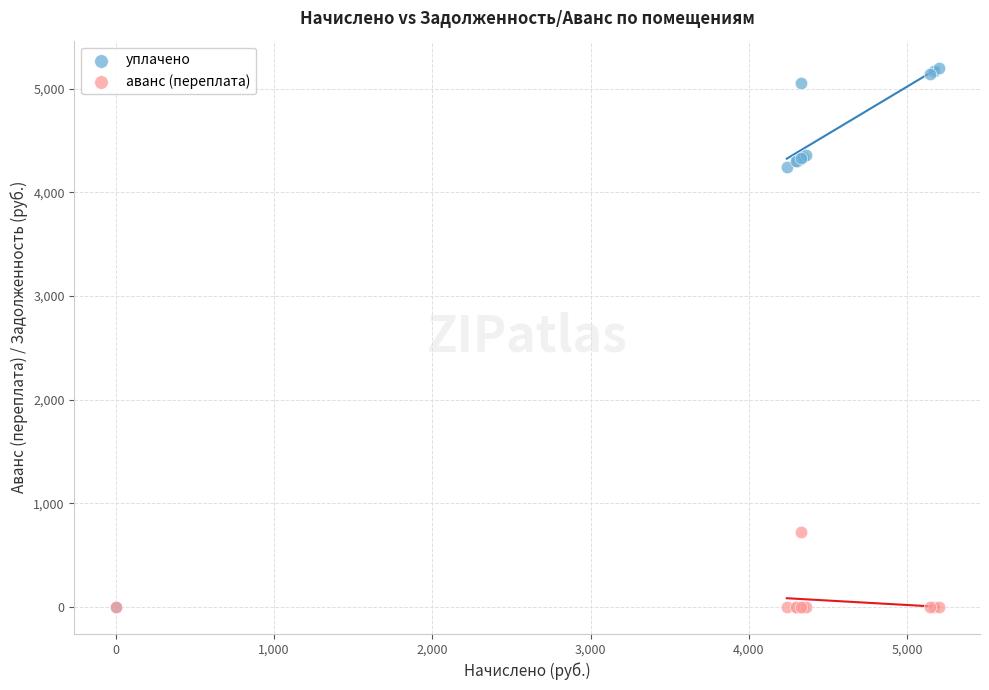

What are all the series names shown in the legend?

уплачено, аванс (переплата)